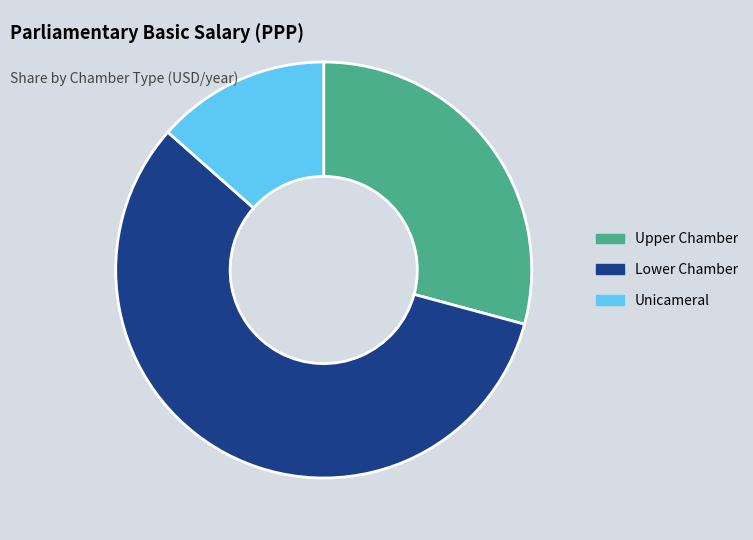

Combined, do Upper Chamber and Lower Chamber account for over 50%?

Yes